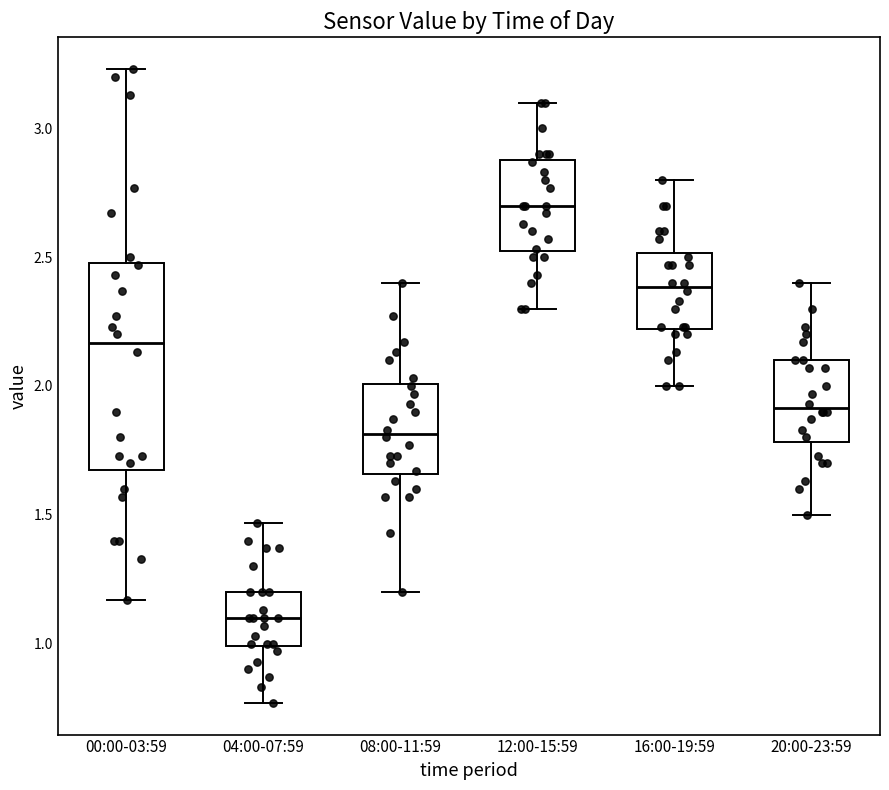

Reading left to right, read every box against the y-axis: the position of its median line, the range the box covers, and the ends of its whiskers. The values are not printed on the chart, so give them approximately, as read against the axis.

00:00-03:59: median 2.15, box 1.70 to 2.50, whiskers 1.15 to 3.25
04:00-07:59: median 1.10, box 1.00 to 1.20, whiskers 0.75 to 1.45
08:00-11:59: median 1.80, box 1.65 to 2.00, whiskers 1.20 to 2.40
12:00-15:59: median 2.70, box 2.50 to 2.90, whiskers 2.30 to 3.10
16:00-19:59: median 2.40, box 2.20 to 2.50, whiskers 2.00 to 2.80
20:00-23:59: median 1.90, box 1.80 to 2.10, whiskers 1.50 to 2.40